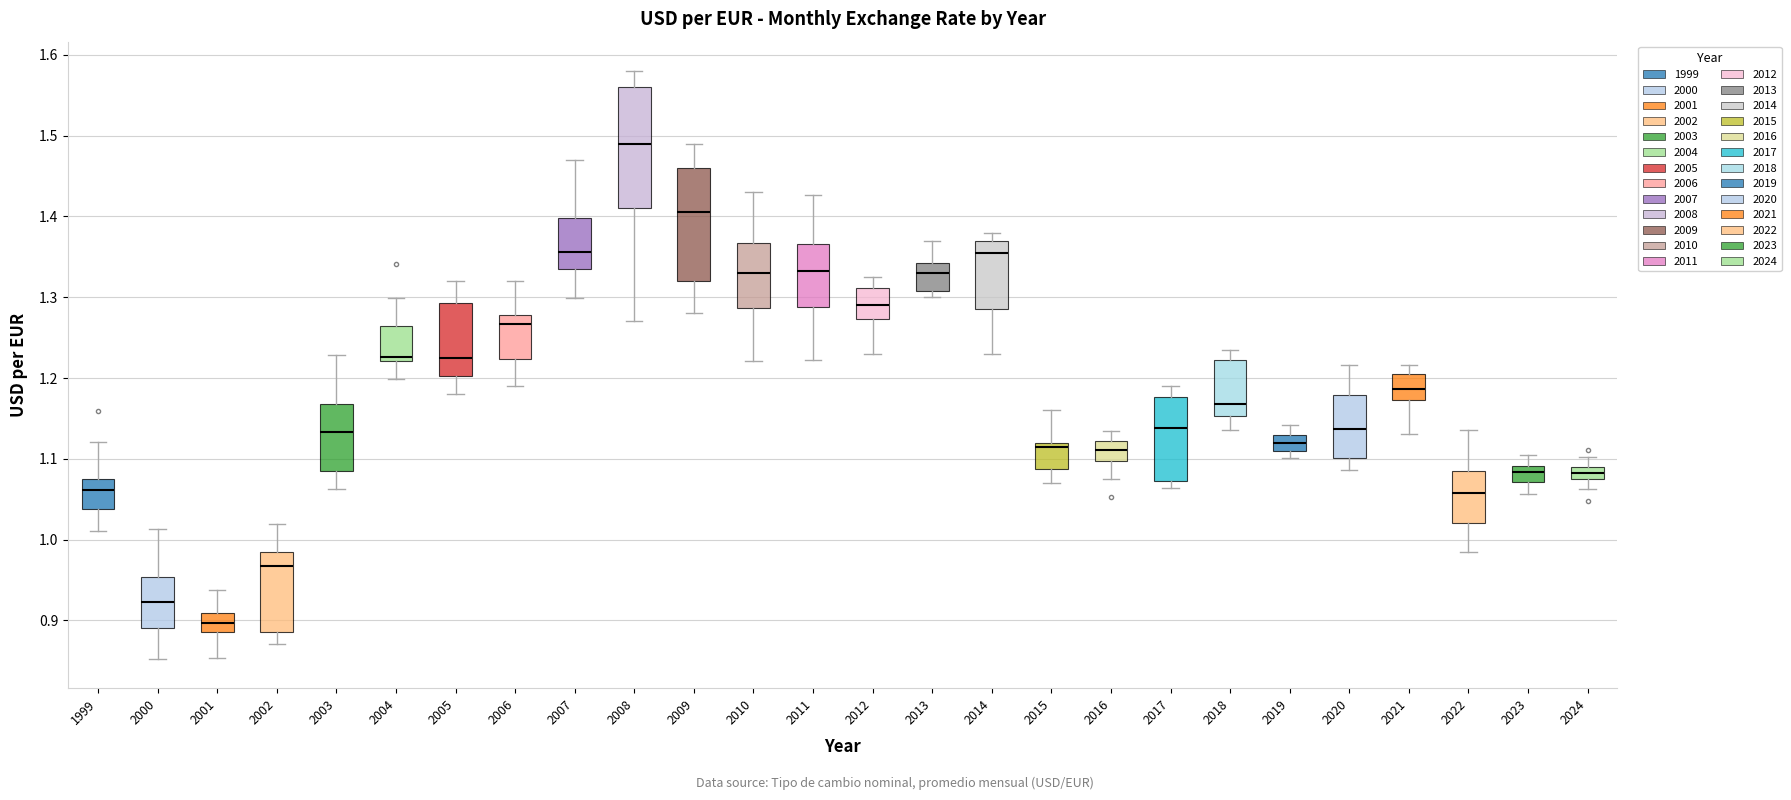

Comparing the boxes themselves (not the whiskers), which one is the tallest?

2008